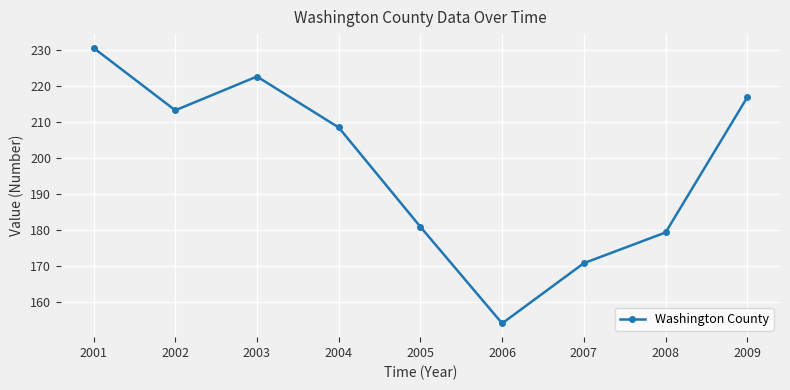

What is the value of the 4th point from the left?

208.5